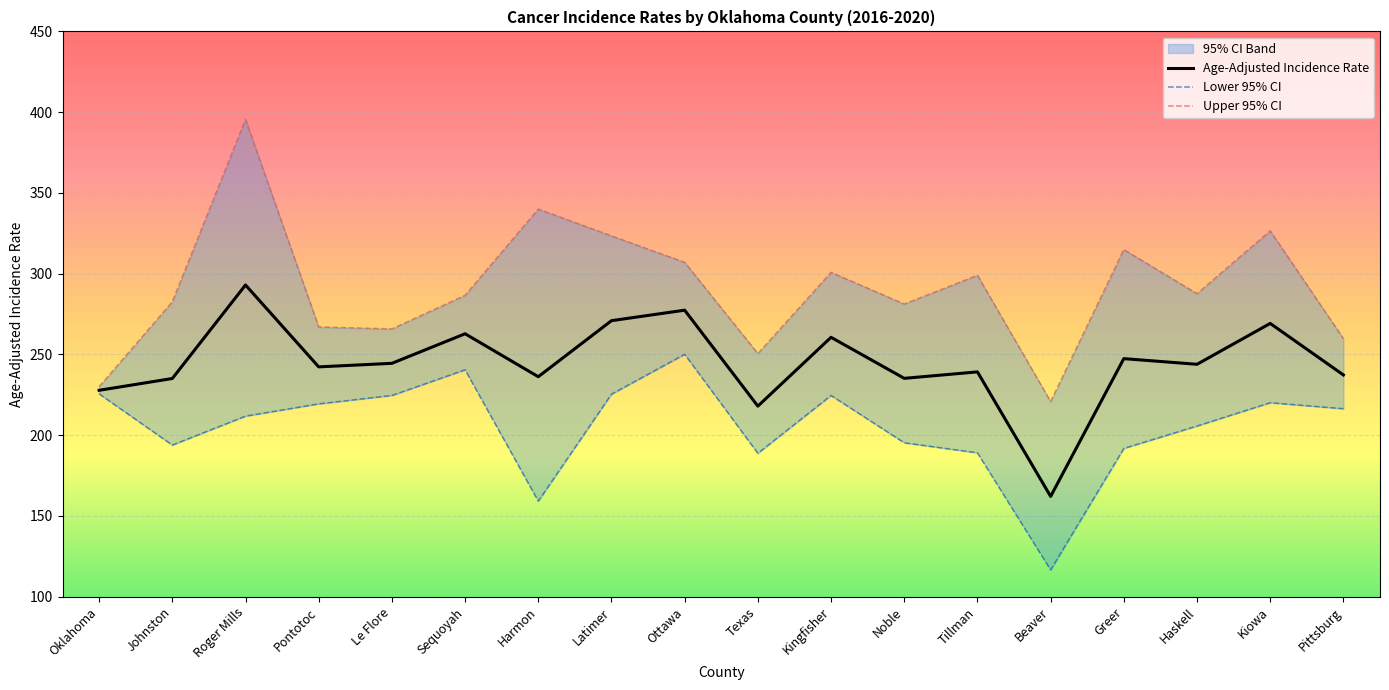

List the series in order of their peak value, lowest first.

Lower 95% CI, Age-Adjusted Incidence Rate, Upper 95% CI